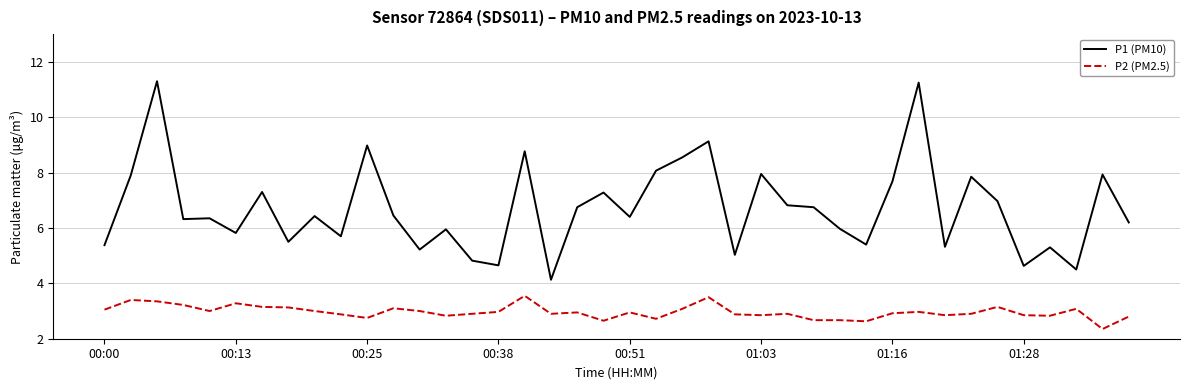

True or false: P1 (PM10) and P2 (PM2.5) intersect in this chart.

False